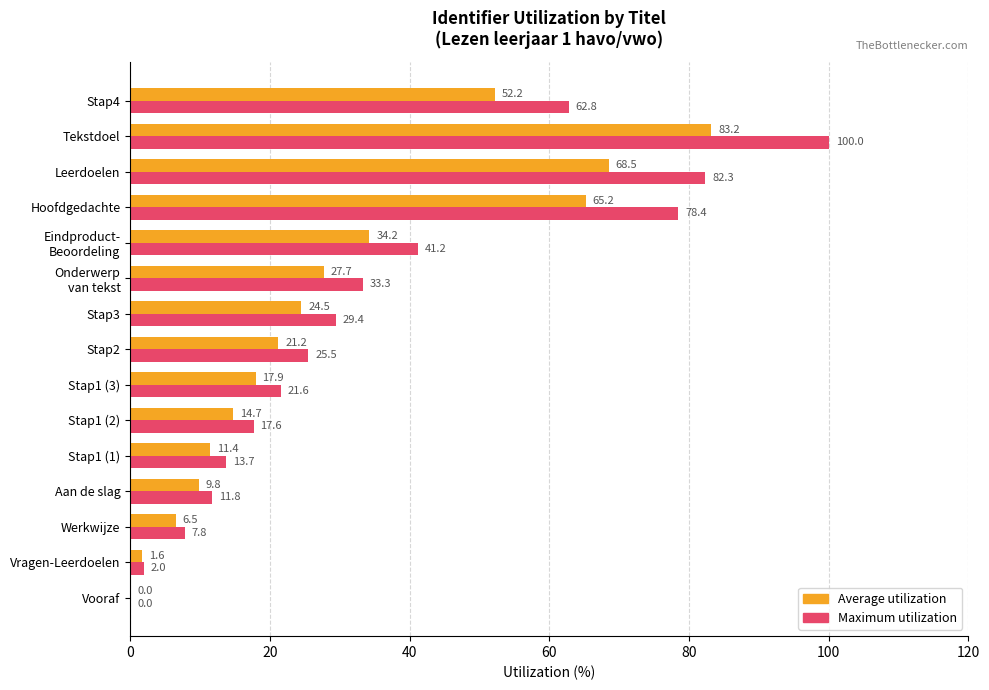

Which series changed the most between Stap1 (2) and Hoofdgedachte?

Maximum utilization